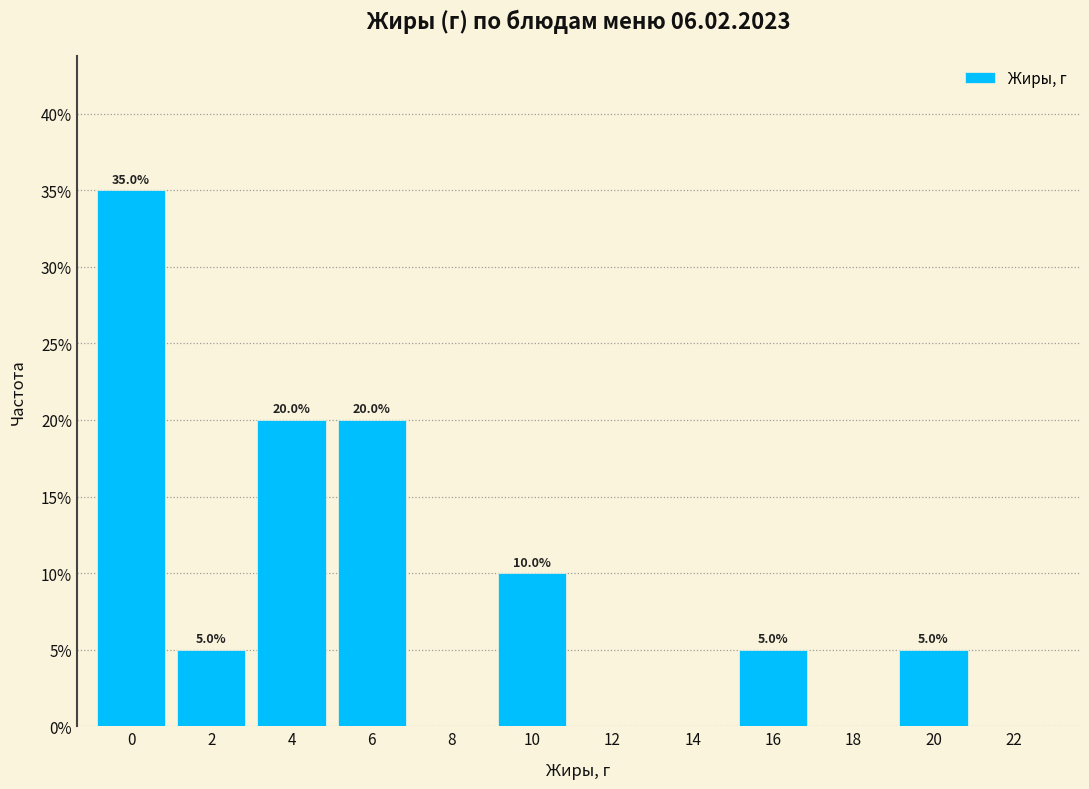

Reading right to left, extract all data points from this chart.

22=0	20=5	18=0	16=5	14=0	12=0	10=10	8=0	6=20	4=20	2=5	0=35